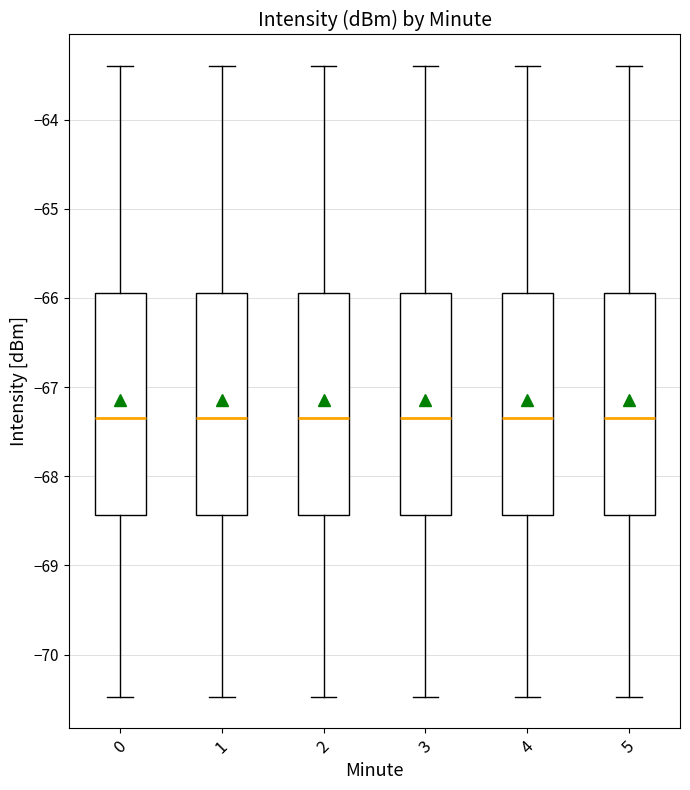

Reading left to right, read every box against the y-axis: the position of its median line, the range the box covers, and the ends of its whiskers. The values are not printed on the chart, so give them approximately, as read against the axis.

0: median -67.3, box -68.4 to -65.9, whiskers -70.5 to -63.4
1: median -67.3, box -68.4 to -65.9, whiskers -70.5 to -63.4
2: median -67.3, box -68.4 to -65.9, whiskers -70.5 to -63.4
3: median -67.3, box -68.4 to -65.9, whiskers -70.5 to -63.4
4: median -67.3, box -68.4 to -65.9, whiskers -70.5 to -63.4
5: median -67.3, box -68.4 to -65.9, whiskers -70.5 to -63.4